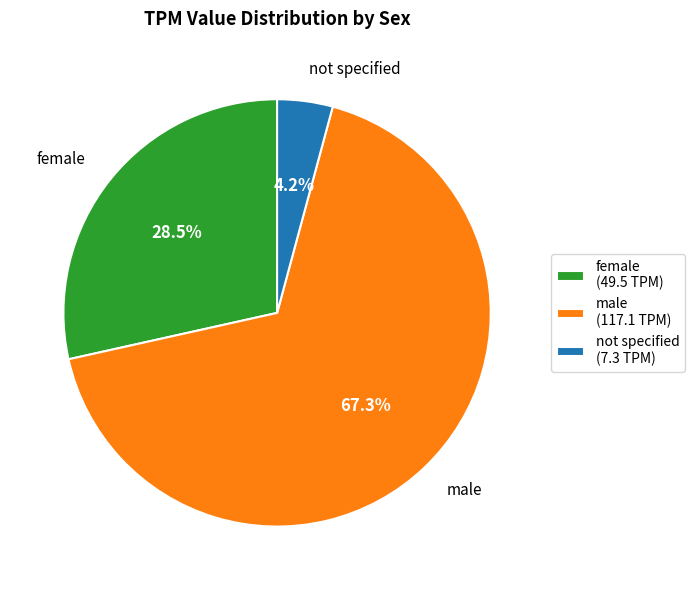

Count the number of slices in the pie.

3